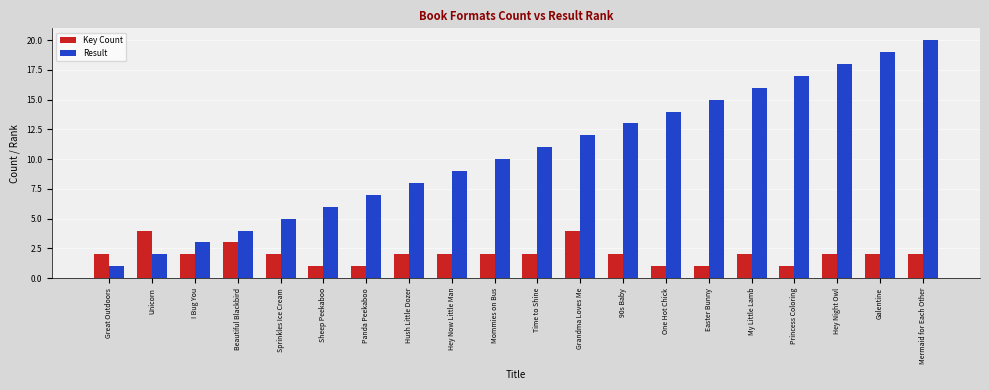

What is the label of the 15th bar from the right?

Sheep Peekaboo